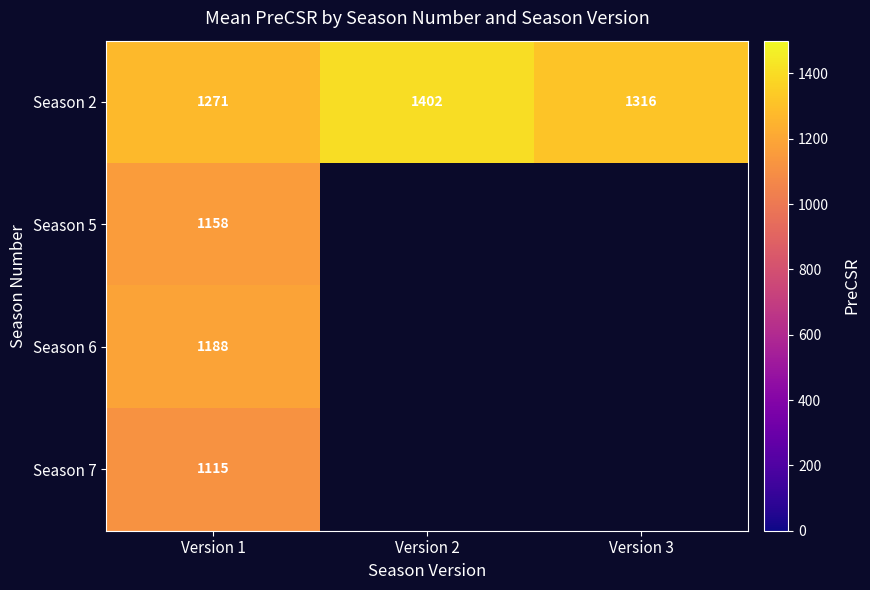

The value of Season 2 at Version 3 is 1316.0. True or false?

True